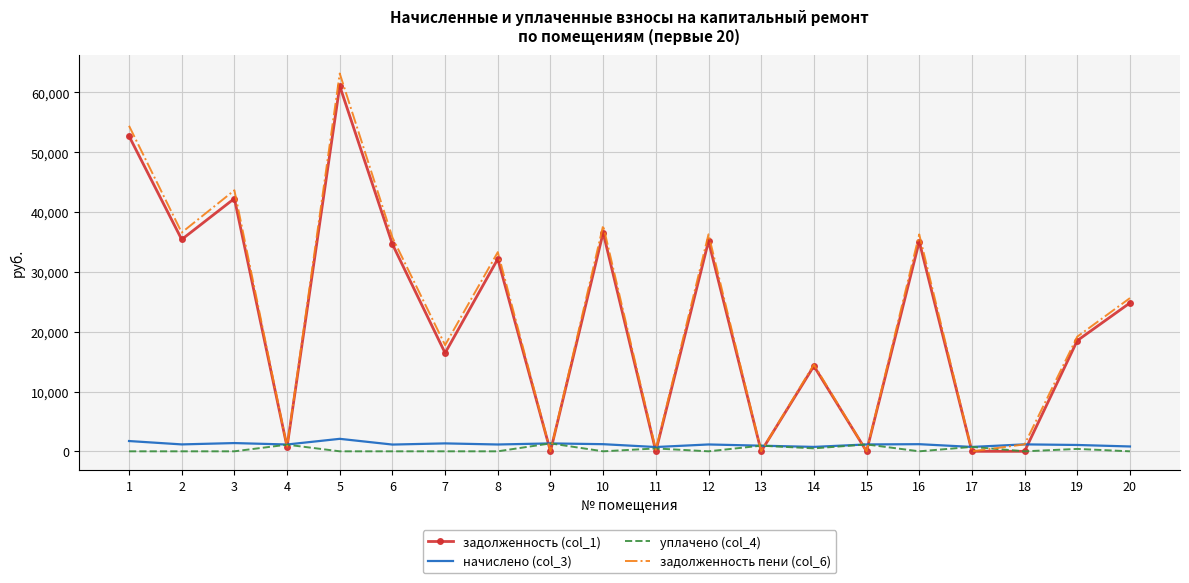

What are all the series names shown in the legend?

задолженность (col_1), начислено (col_3), уплачено (col_4), задолженность пени (col_6)